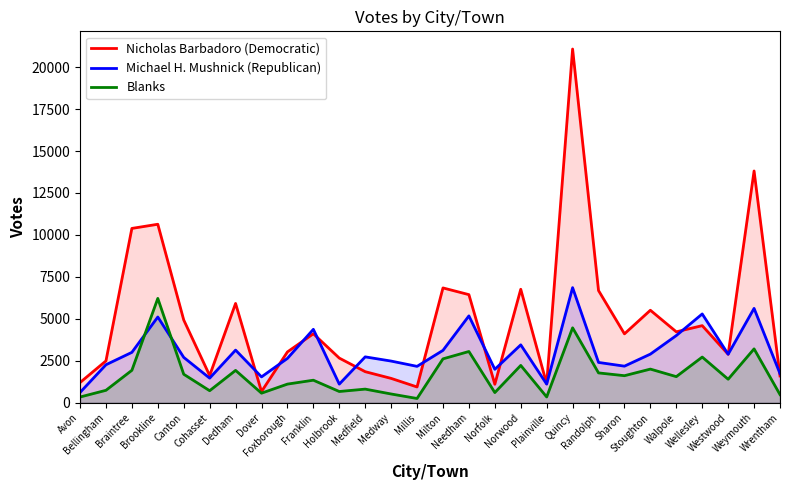

Reading left to right, what are all the values shown in this chart?

Nicholas Barbadoro (Democratic): Avon=1204	Bellingham=2494	Braintree=10389	Brookline=10637	Canton=4933	Cohasset=1623	Dedham=5918	Dover=667	Foxborough=3030	Franklin=4111	Holbrook=2662	Medfield=1852	Medway=1452	Millis=941	Milton=6843	Needham=6443	Norfolk=1103	Norwood=6763	Plainville=1127	Quincy=21079	Randolph=6686	Sharon=4107	Stoughton=5513	Walpole=4228	Wellesley=4595	Westwood=2889	Weymouth=13812	Wrentham=1597
Michael H. Mushnick (Republican): Avon=613	Bellingham=2265	Braintree=3004	Brookline=5110	Canton=2704	Cohasset=1467	Dedham=3138	Dover=1542	Foxborough=2643	Franklin=4376	Holbrook=1111	Medfield=2735	Medway=2484	Millis=2169	Milton=3122	Needham=5177	Norfolk=1994	Norwood=3451	Plainville=1112	Quincy=6860	Randolph=2403	Sharon=2181	Stoughton=2899	Walpole=4005	Wellesley=5292	Westwood=2892	Weymouth=5624	Wrentham=1732
Blanks: Avon=342	Bellingham=742	Braintree=1934	Brookline=6218	Canton=1699	Cohasset=718	Dedham=1929	Dover=571	Foxborough=1112	Franklin=1344	Holbrook=671	Medfield=813	Medway=523	Millis=255	Milton=2616	Needham=3055	Norfolk=608	Norwood=2225	Plainville=346	Quincy=4466	Randolph=1779	Sharon=1613	Stoughton=2006	Walpole=1557	Wellesley=2723	Westwood=1402	Weymouth=3211	Wrentham=487